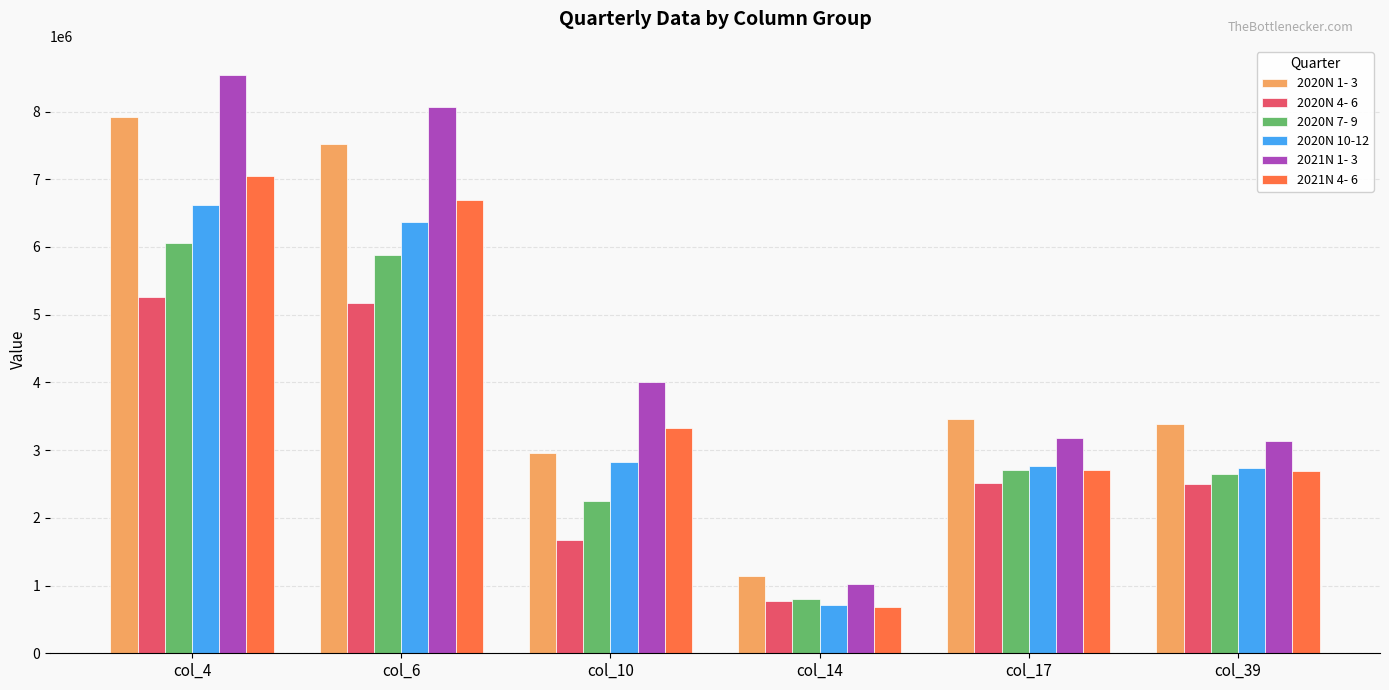

At which category is the sum across all series the highest?

col_4